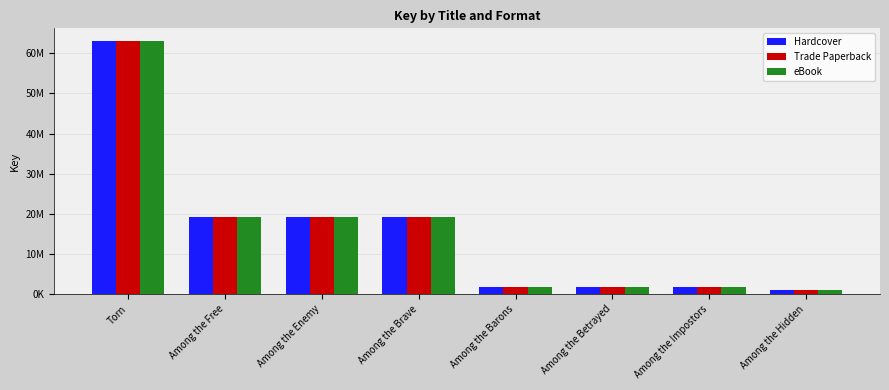

Does the chart contain stacked bars?

No